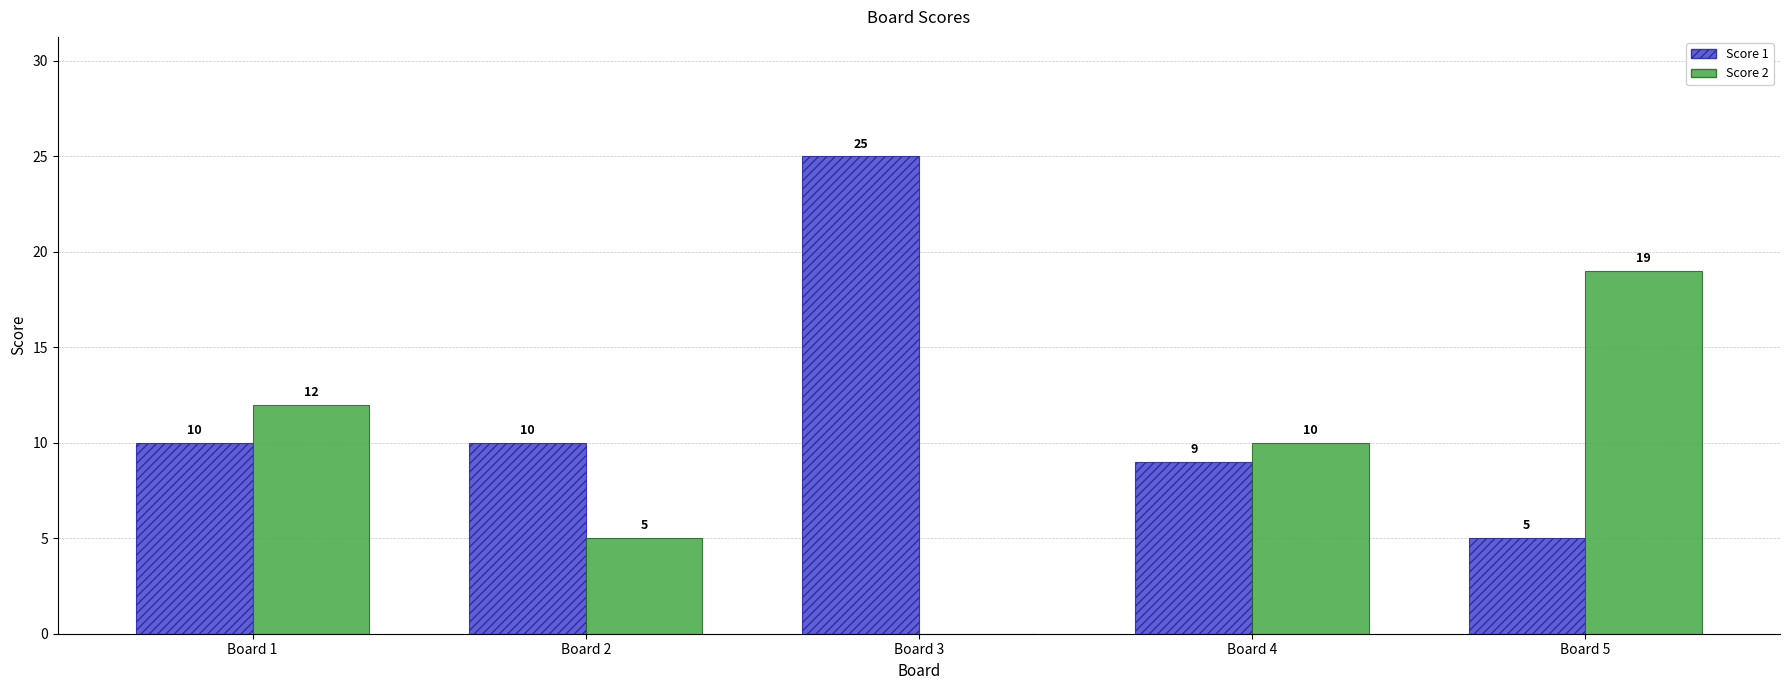

Which label corresponds to the largest value in the chart?

Board 3